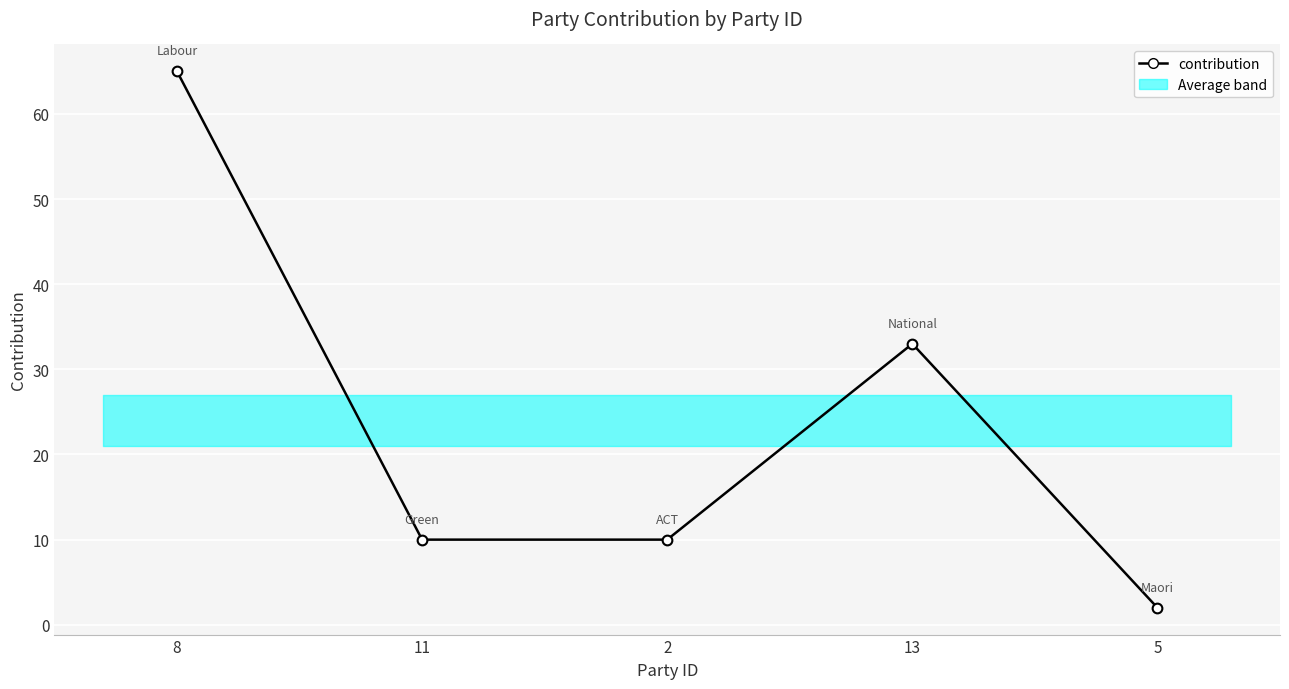

What is the sum of the values at 2 and 8?

75